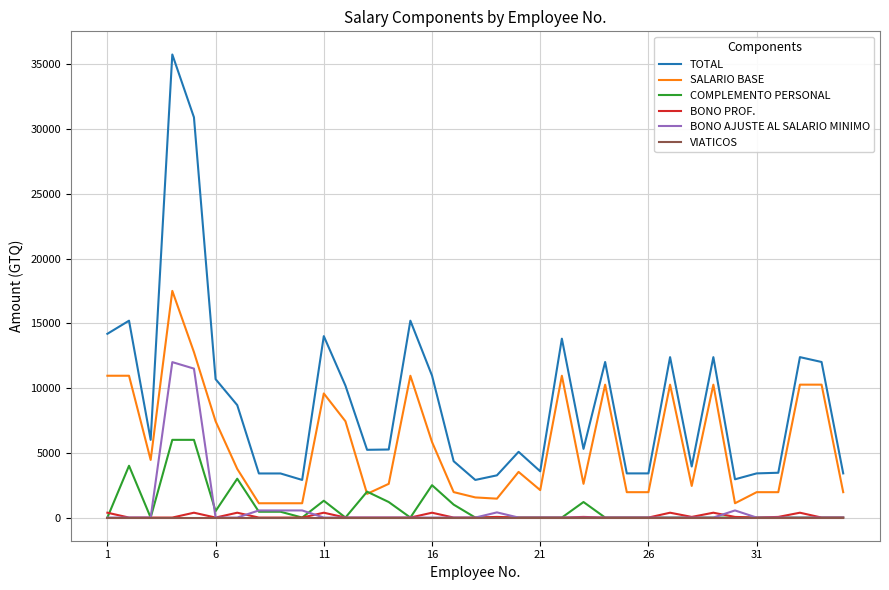

Which series has the widest spread of values?

TOTAL